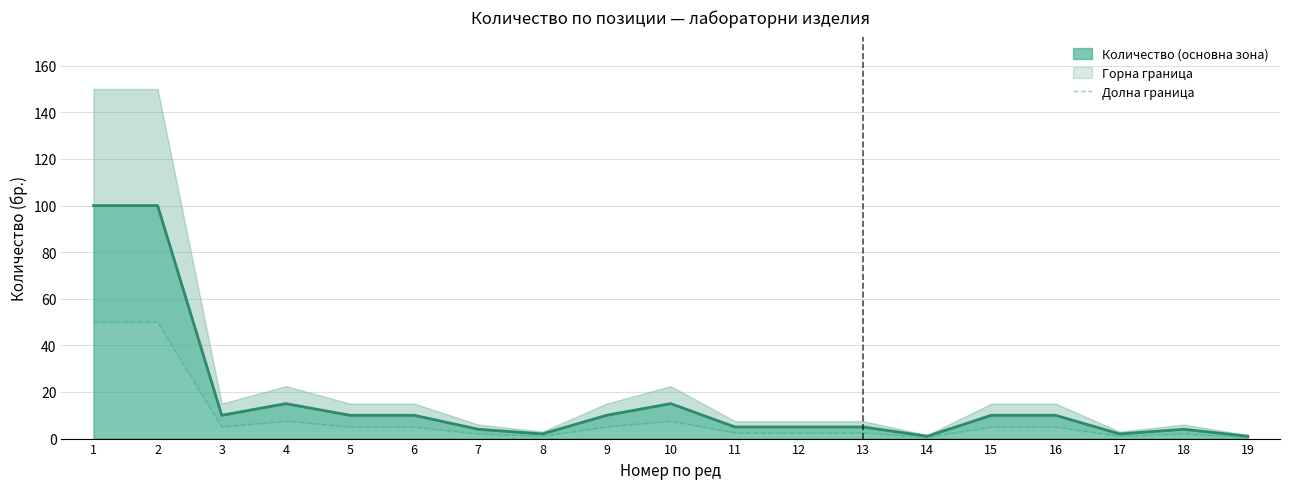

Rank the categories by value from highest to lowest.

1, 2, 4, 10, 3, 5, 6, 9, 15, 16, 11, 12, 13, 7, 18, 8, 17, 14, 19